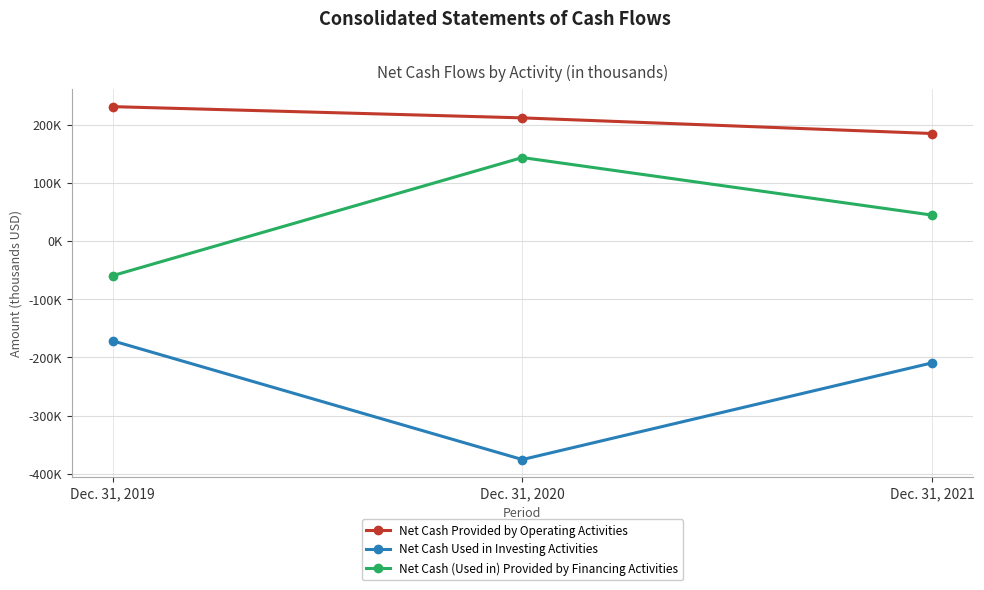

Rank the series by their average value, from lowest to highest.

Net Cash Used in Investing Activities, Net Cash (Used in) Provided by Financing Activities, Net Cash Provided by Operating Activities